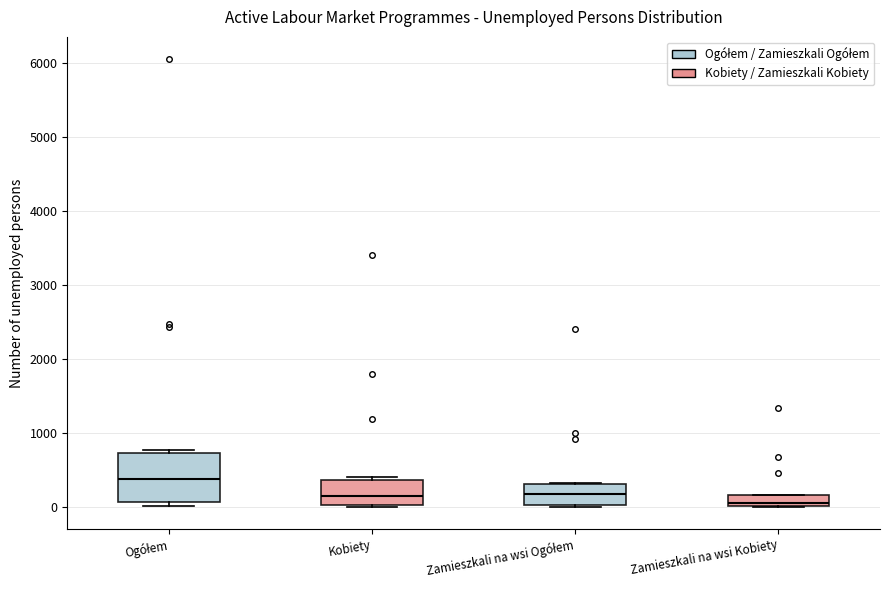

Comparing the boxes themselves (not the whiskers), which one is the tallest?

Ogółem